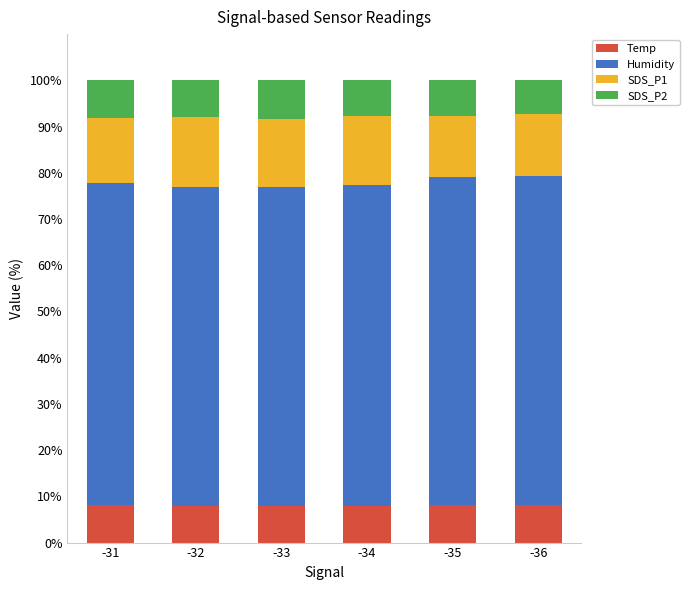

What is the lowest value of the Temp series?

8.0